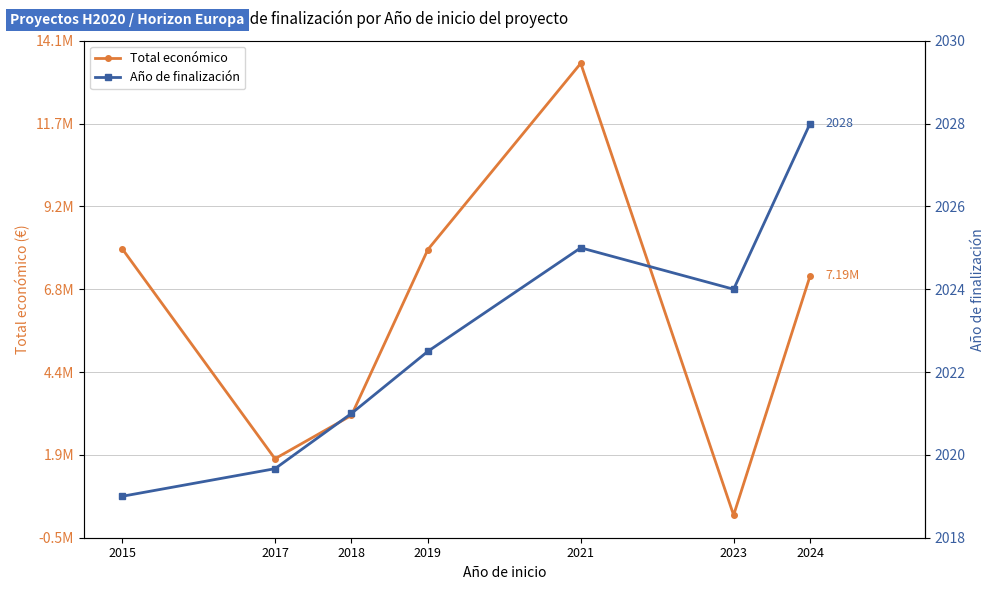

Reading left to right, list all the values displayed in this chart.

Total económico: 2015=7996848.0	2017=1810189.0	2018=3085060.5	2019=7967823.0	2021=13451095.0	2023=150000.0	2024=7190389.5
Año de finalización: 2015=2019.0	2017=2019.7	2018=2021.0	2019=2022.5	2021=2025.0	2023=2024.0	2024=2028.0